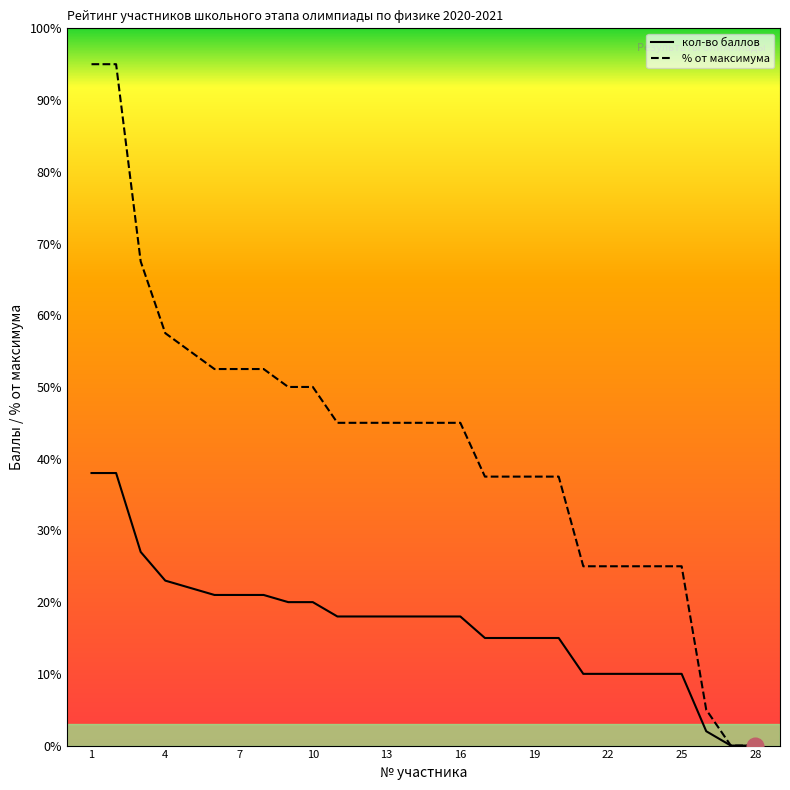

How many lines are shown in the chart?

2